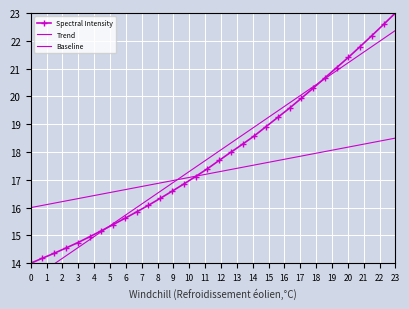

What are all the series names shown in the legend?

Spectral Intensity, Trend, Baseline